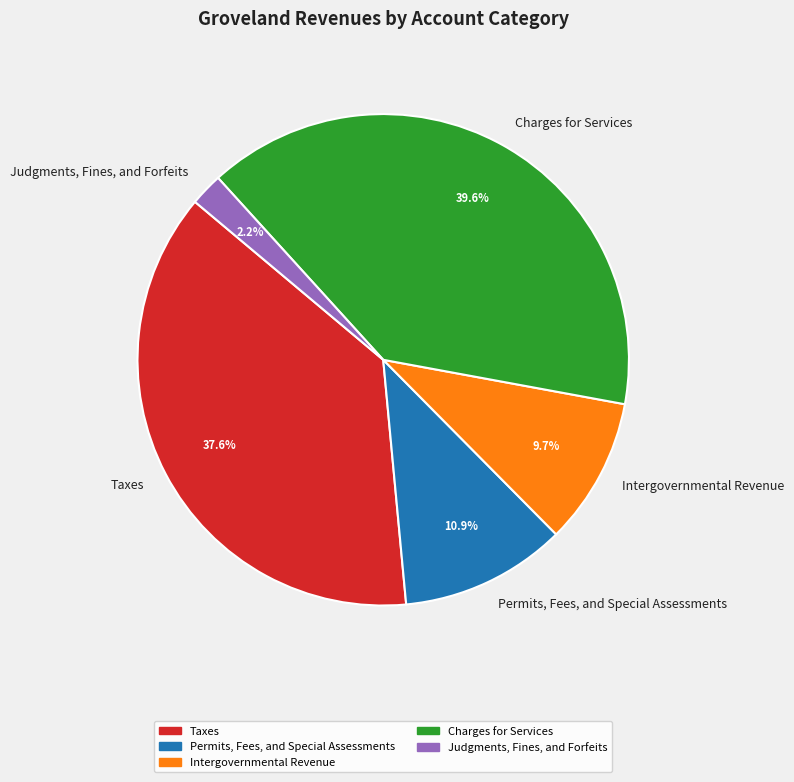

Count the number of slices in the pie.

5